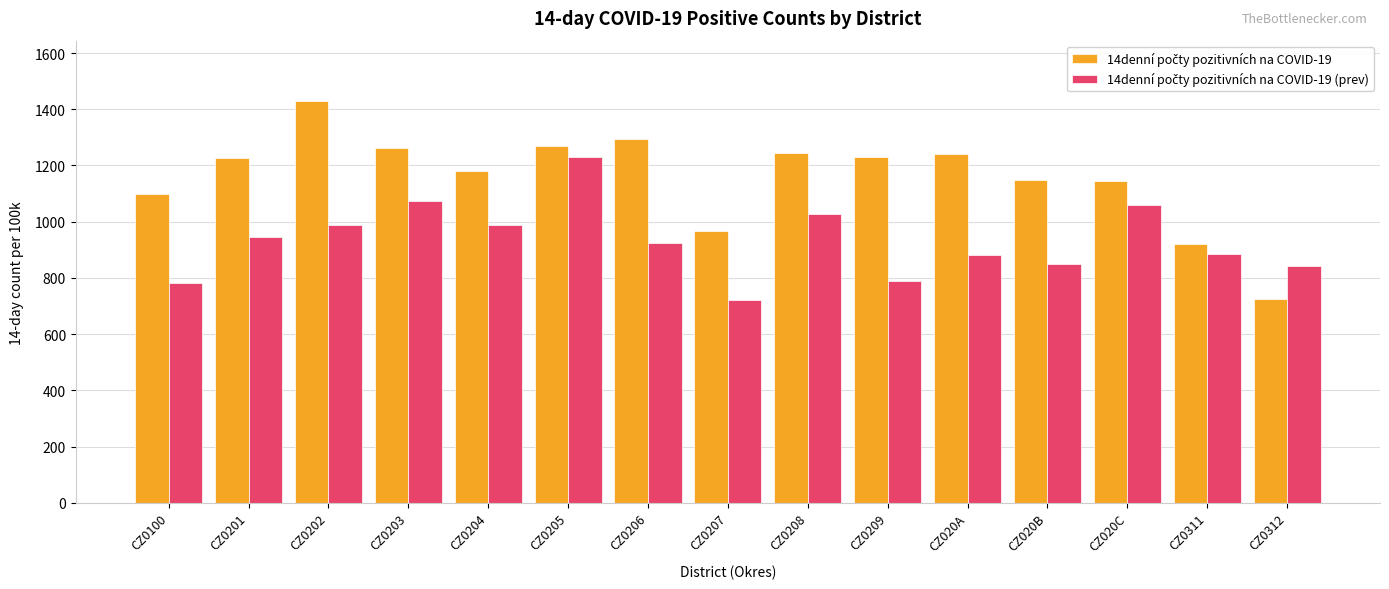

What is the label of the 11th bar from the left?

CZ020A